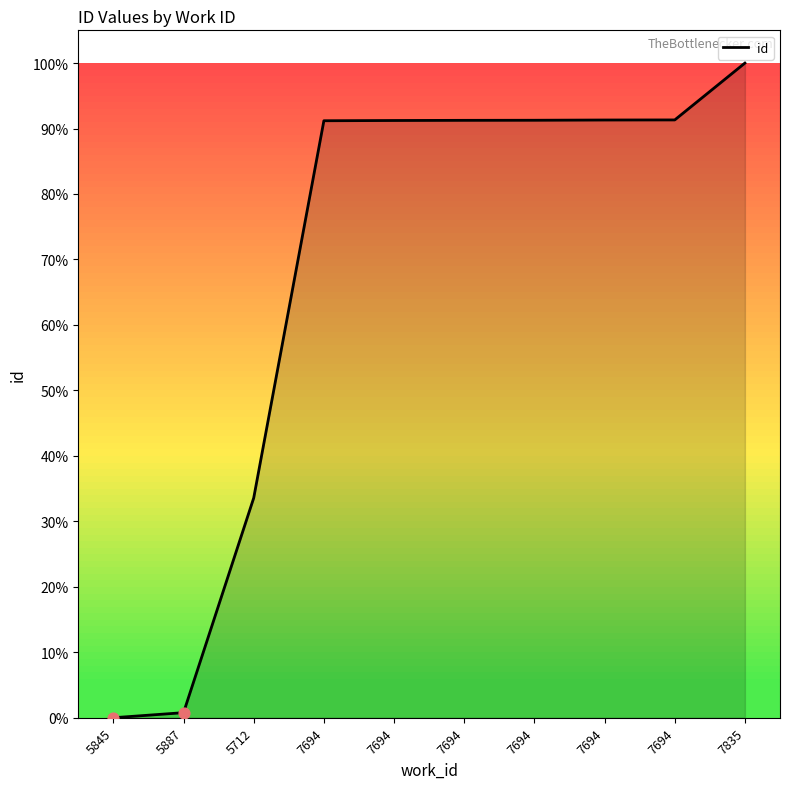

How many lines are shown in the chart?

1